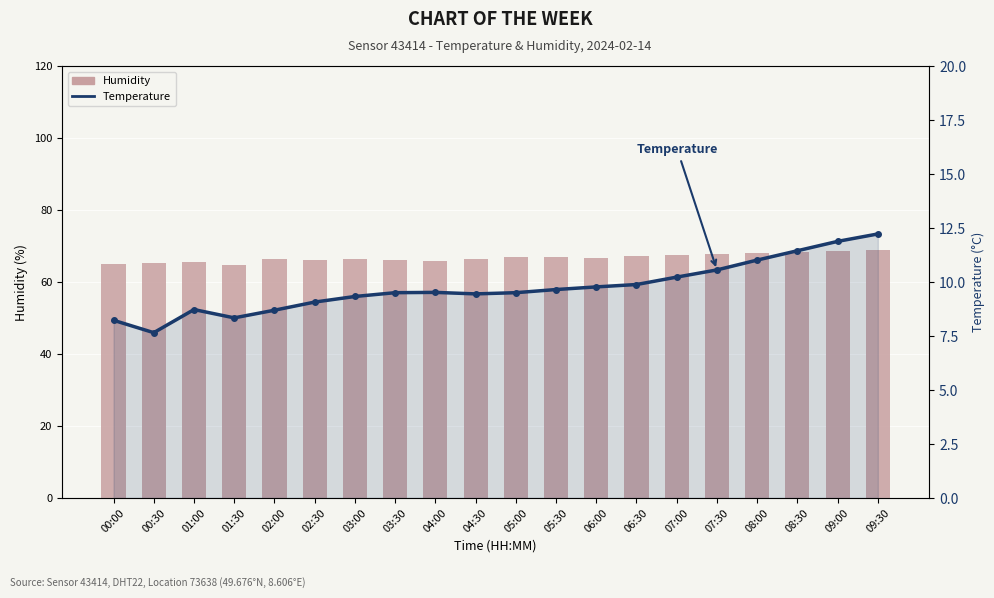

What is the average value of the Temperature series?

9.7